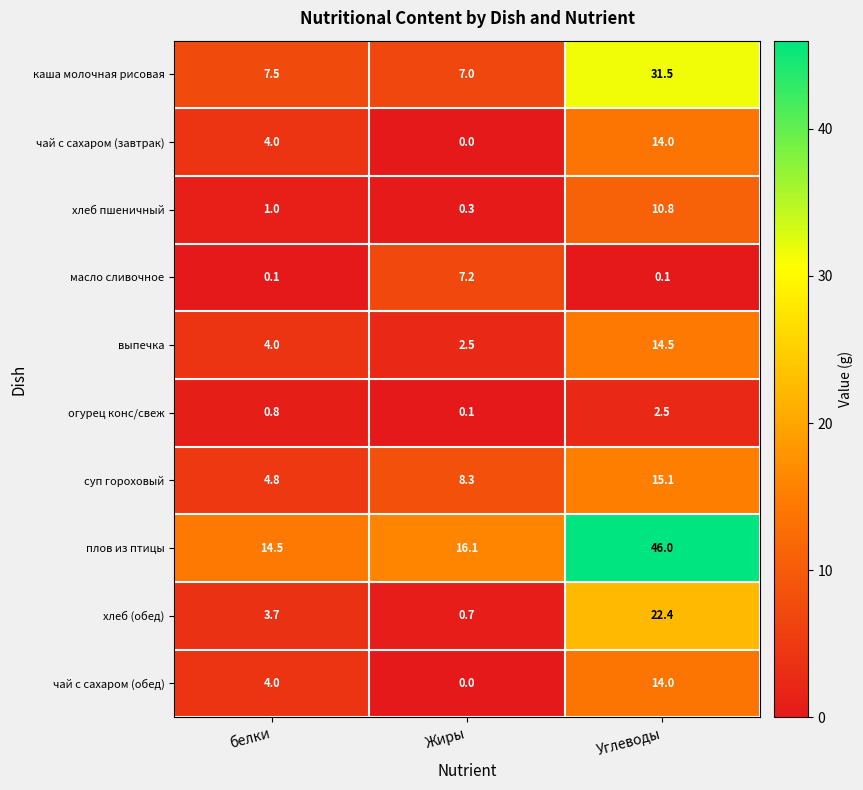

What is the difference between the maximum and minimum values in the хлеб пшеничный series?

10.5